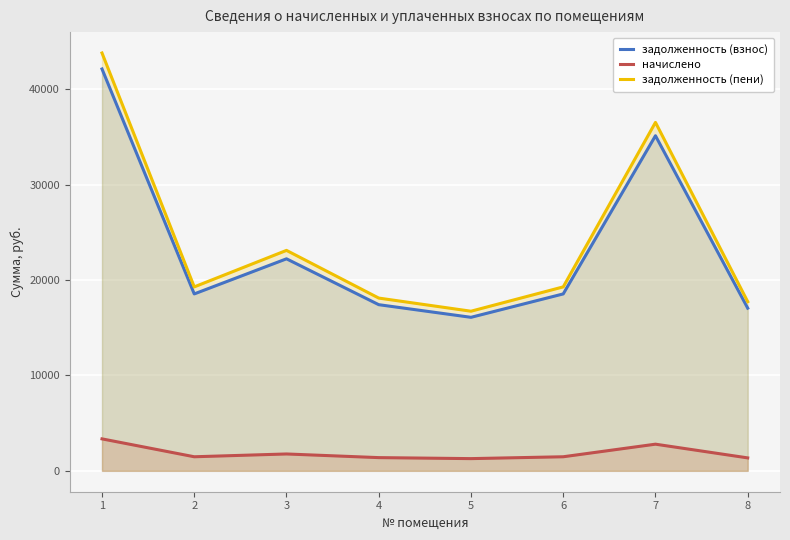

Which series has the widest spread of values?

задолженность (пени)